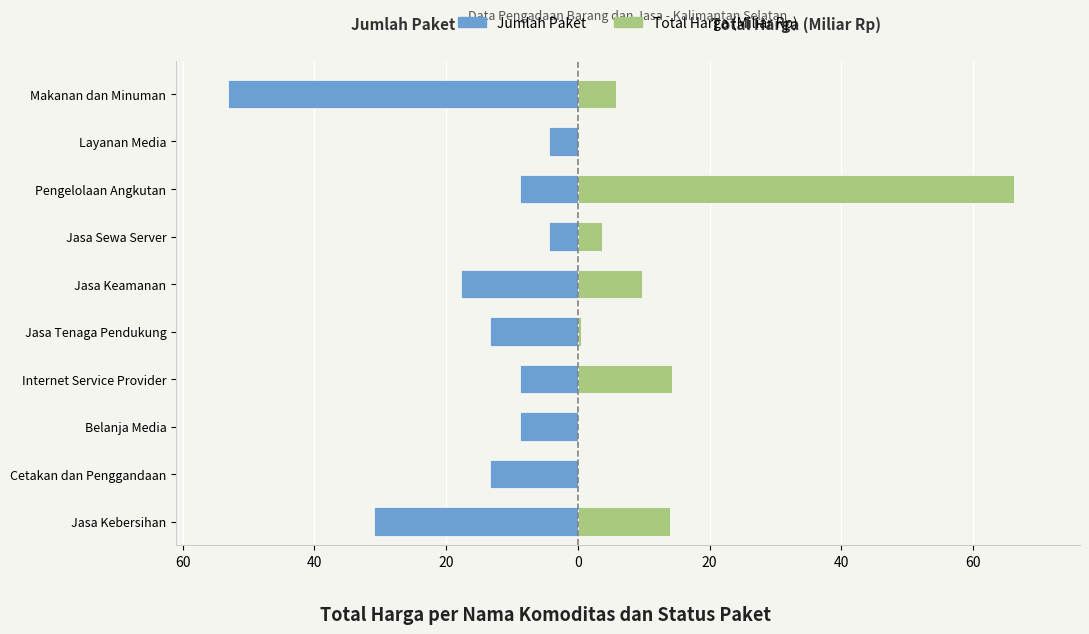

What is the average value of the Jumlah Paket (×skala) series?

-16.4